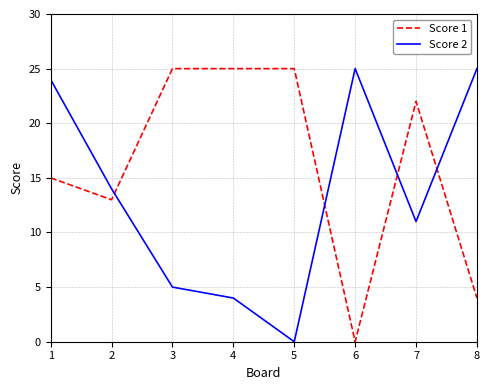

What is the spread (max minus min) of values at 3?

20